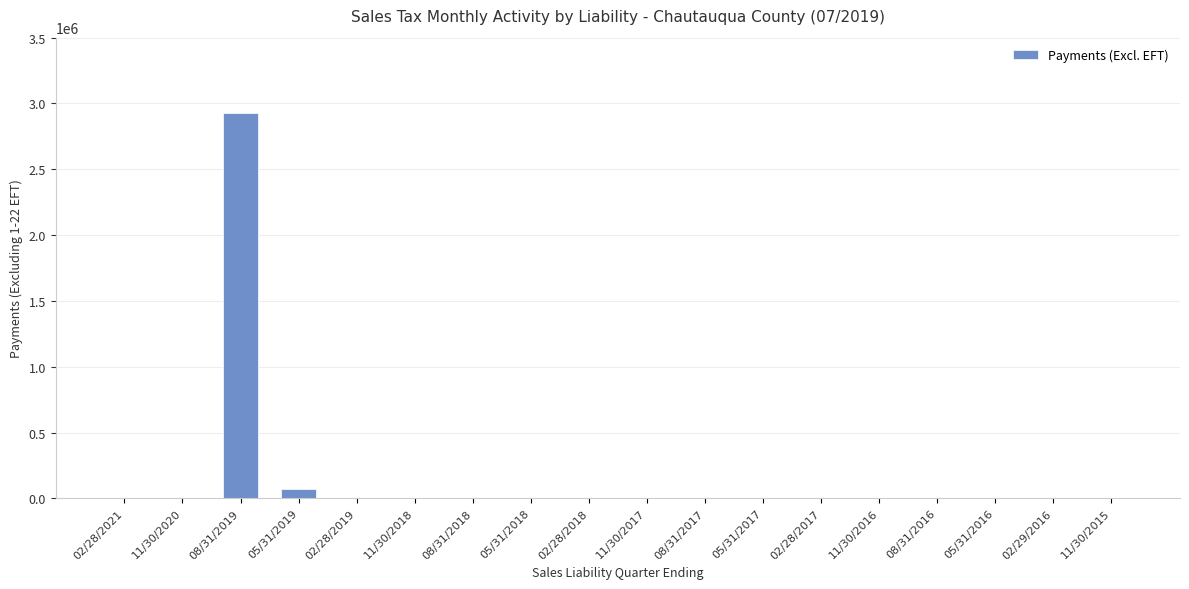

Count the number of data series in this chart.

1